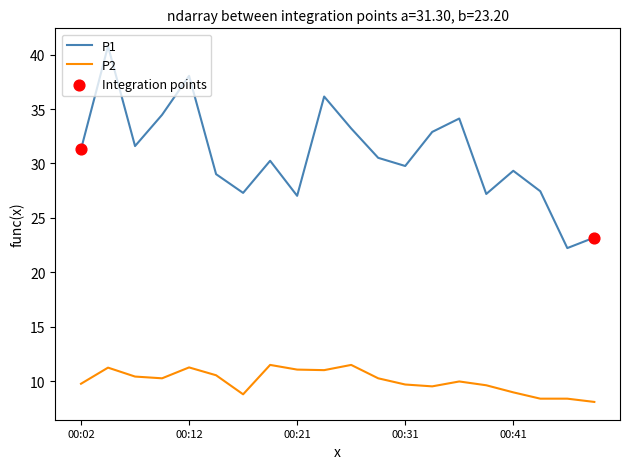

Which series has the largest range (max minus min)?

P1